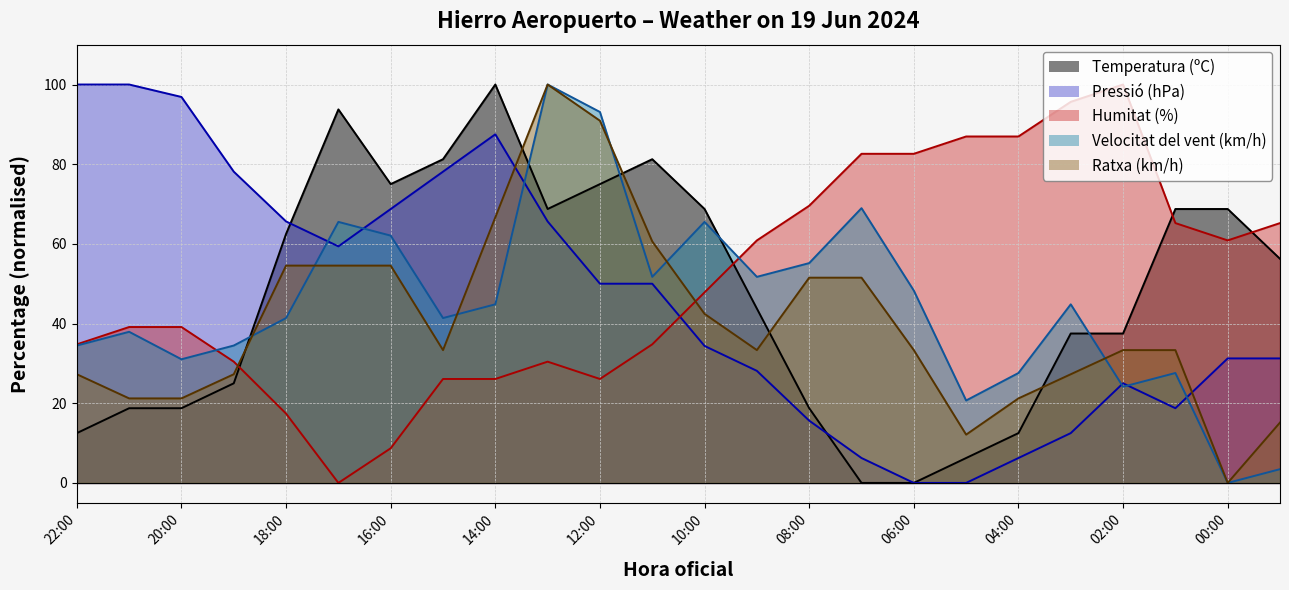

Reading left to right, transcribe all the data shown in this chart.

Temperatura (ºC): 22:00=12.5	21:00=18.8	20:00=18.8	19:00=25.0	18:00=62.5	17:00=93.7	16:00=75.0	15:00=81.2	14:00=100.0	13:00=68.8	12:00=75.0	11:00=81.2	10:00=68.8	09:00=43.7	08:00=18.8	07:00=0.0	06:00=0.0	05:00=6.3	04:00=12.5	03:00=37.5	02:00=37.5	01:00=68.8	00:00=68.8	23:00=56.3
Pressió (hPa): 22:00=100.0	21:00=100.0	20:00=96.9	19:00=78.1	18:00=65.6	17:00=59.4	16:00=68.8	15:00=78.1	14:00=87.5	13:00=65.6	12:00=50.0	11:00=50.0	10:00=34.4	09:00=28.1	08:00=15.6	07:00=6.3	06:00=0.0	05:00=0.0	04:00=6.3	03:00=12.5	02:00=25.0	01:00=18.8	00:00=31.2	23:00=31.2
Humitat (%): 22:00=34.8	21:00=39.1	20:00=39.1	19:00=30.4	18:00=17.4	17:00=0.0	16:00=8.7	15:00=26.1	14:00=26.1	13:00=30.4	12:00=26.1	11:00=34.8	10:00=47.8	09:00=60.9	08:00=69.6	07:00=82.6	06:00=82.6	05:00=87.0	04:00=87.0	03:00=95.7	02:00=100.0	01:00=65.2	00:00=60.9	23:00=65.2
Velocitat del vent (km/h): 22:00=34.5	21:00=37.9	20:00=31.0	19:00=34.5	18:00=41.4	17:00=65.5	16:00=62.1	15:00=41.4	14:00=44.8	13:00=100.0	12:00=93.1	11:00=51.7	10:00=65.5	09:00=51.7	08:00=55.2	07:00=69.0	06:00=48.3	05:00=20.7	04:00=27.6	03:00=44.8	02:00=24.1	01:00=27.6	00:00=0.0	23:00=3.4
Ratxa (km/h): 22:00=27.3	21:00=21.2	20:00=21.2	19:00=27.3	18:00=54.5	17:00=54.5	16:00=54.5	15:00=33.3	14:00=66.7	13:00=100.0	12:00=90.9	11:00=60.6	10:00=42.4	09:00=33.3	08:00=51.5	07:00=51.5	06:00=33.3	05:00=12.1	04:00=21.2	03:00=27.3	02:00=33.3	01:00=33.3	00:00=0.0	23:00=15.2